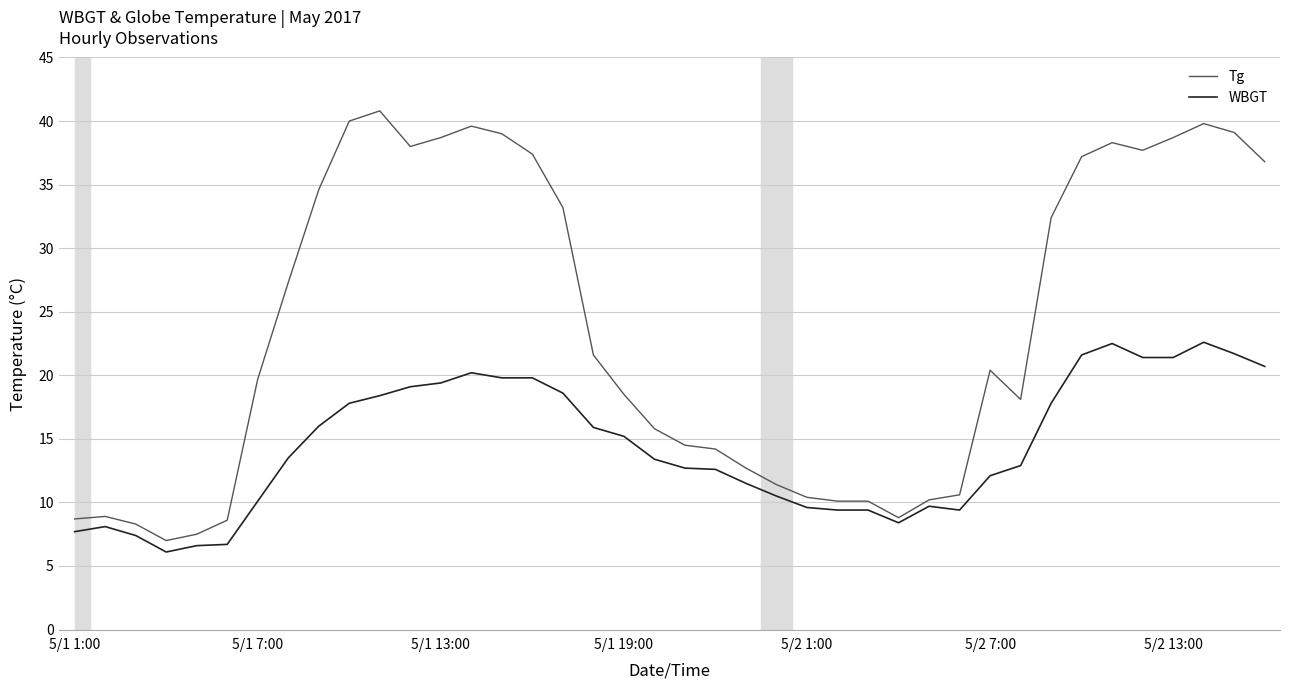

What is the greatest value displayed?

40.8